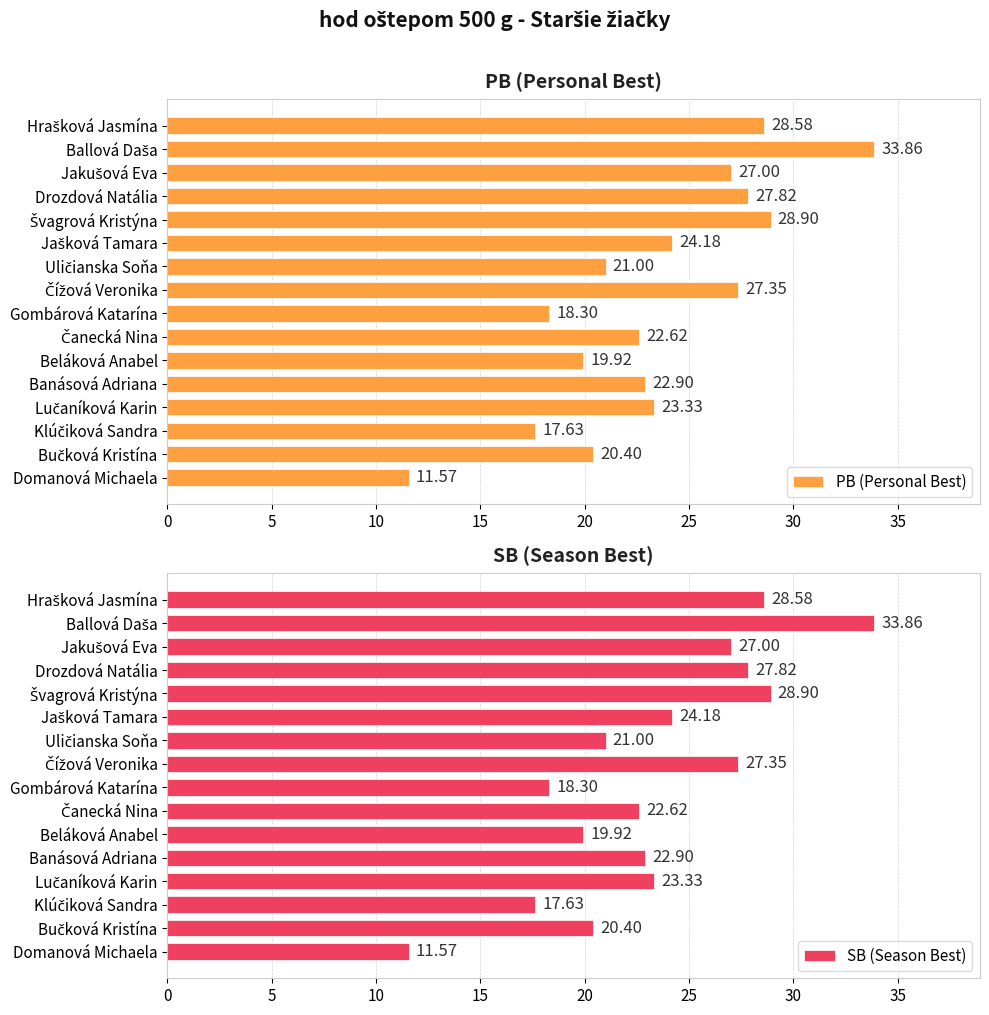

What is the difference between the second highest and second lowest values in the SB (Season Best) series?

11.3